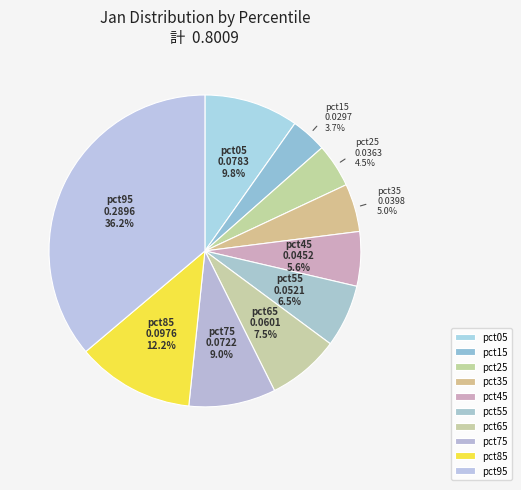

To the nearest percent, what portion does pct15 represent?

4%